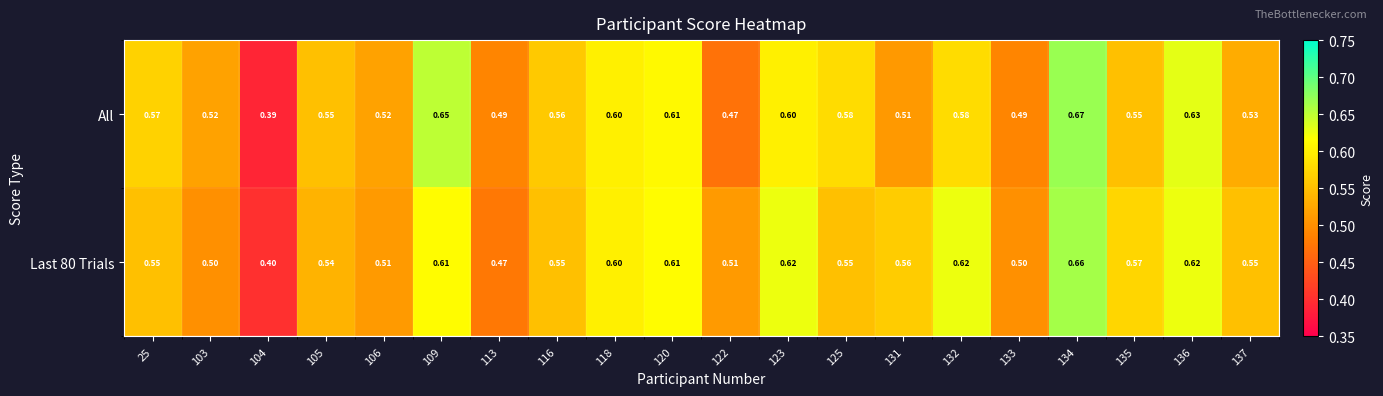

Is the value of Last 80 Trials at 136 greater than the value of All at 109?

No